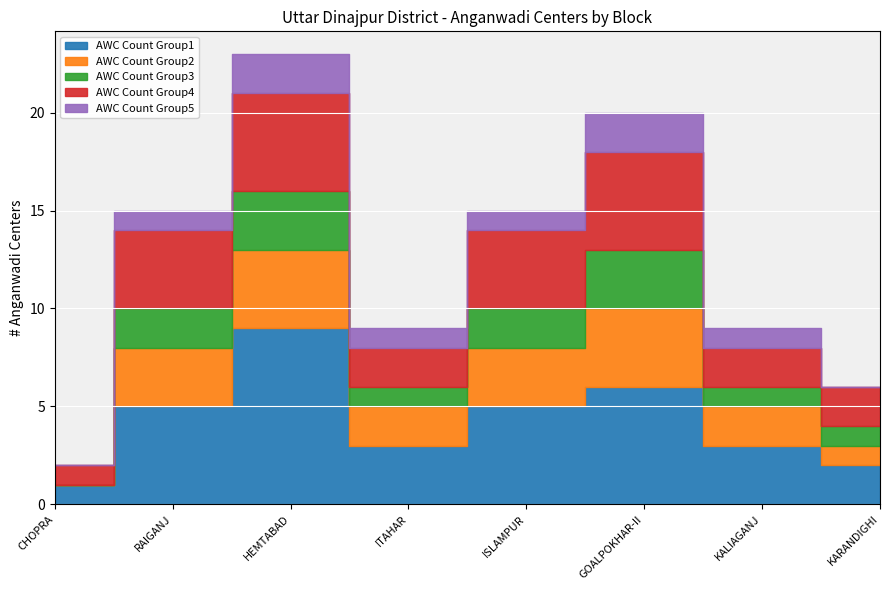

How many categories are shown in the chart?

8